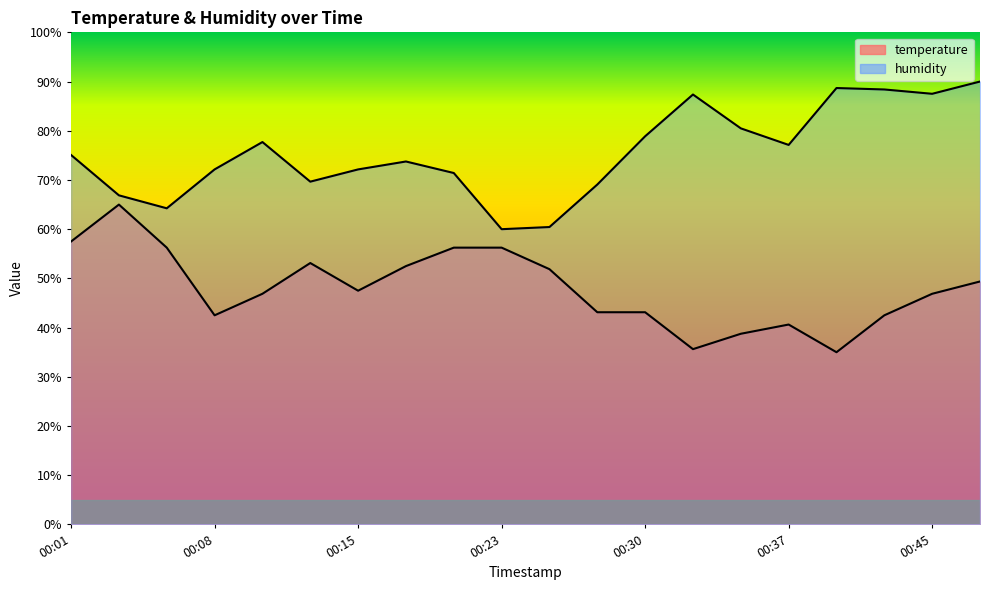

Where is temperature nearest to the value 50?

00:47